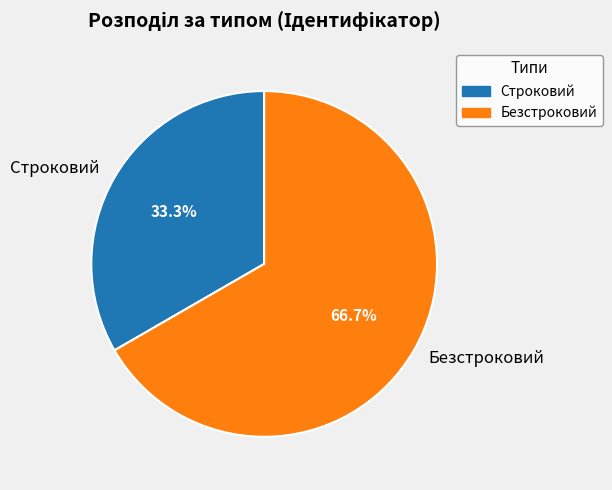

What percentage is NOT represented by Безстроковий?

33.3%